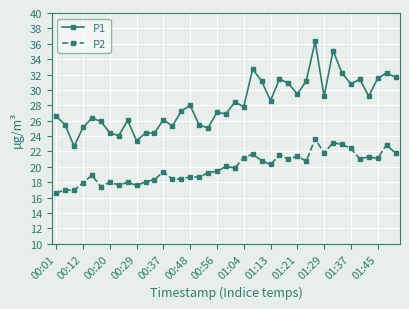

What is the minimum value for P2?

16.6